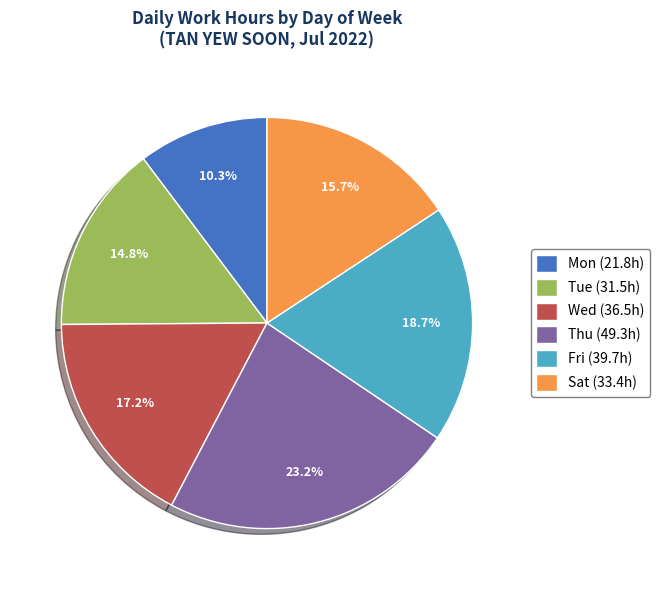

Rank the categories by value from highest to lowest.

Thu (49.3h), Fri (39.7h), Wed (36.5h), Sat (33.4h), Tue (31.5h), Mon (21.8h)